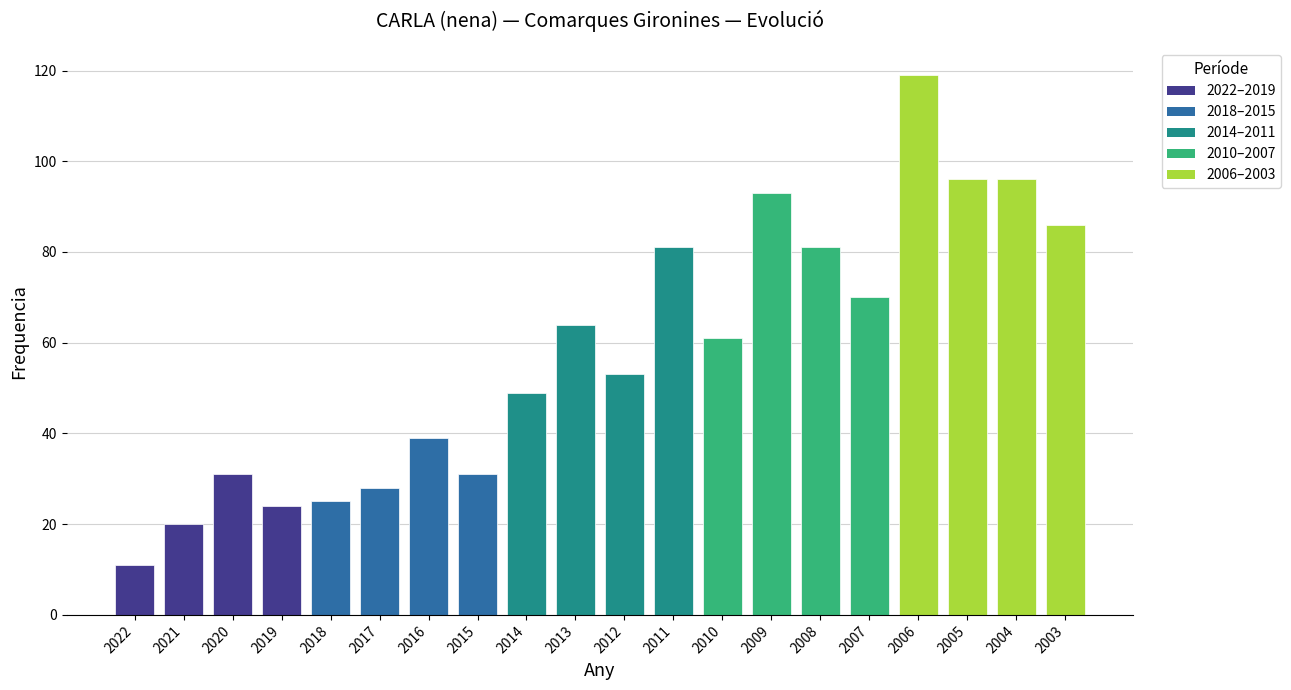

What is the value of the 5th bar from the left?

25